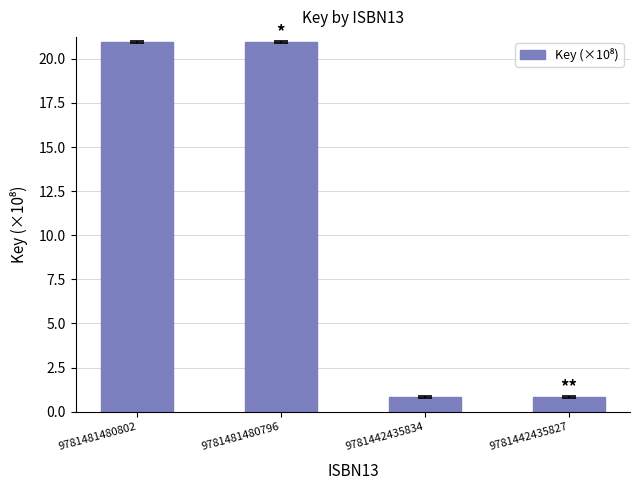

Is it true that the value at 9781442435834 is 0.8?

True